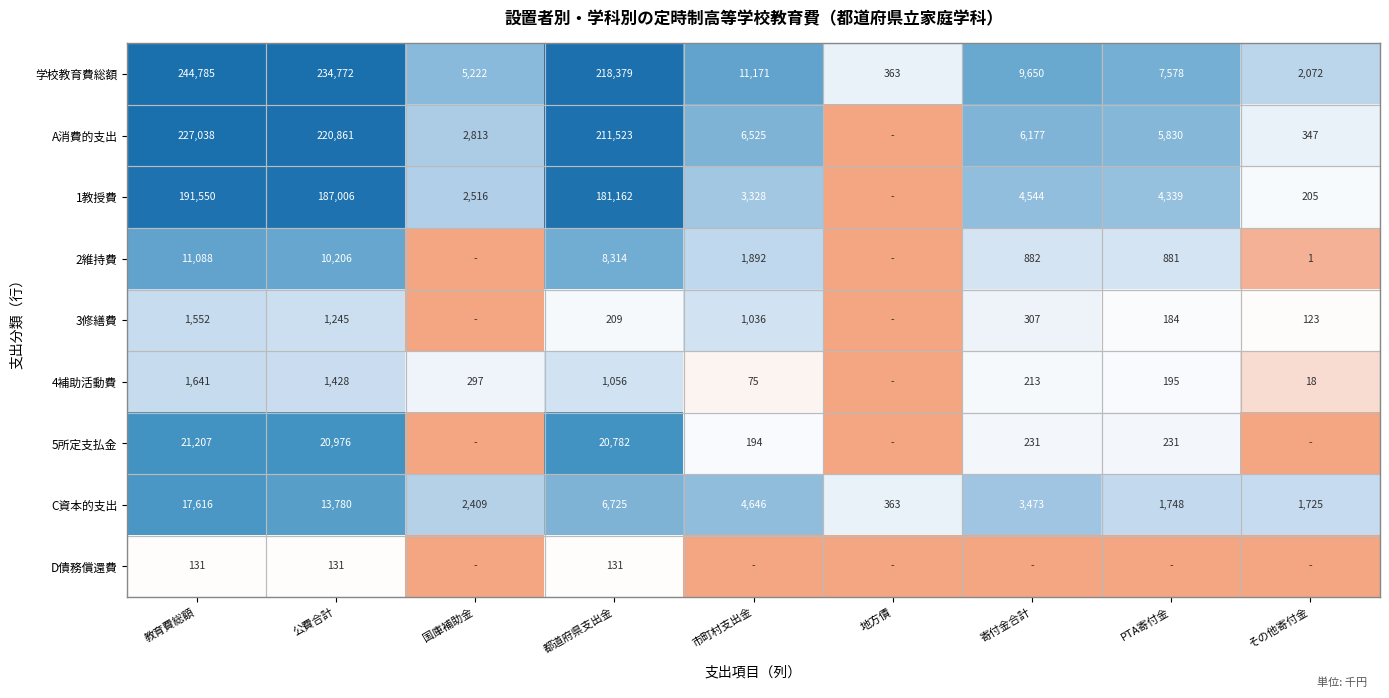

Is the value of 学校教育費総額 at 寄付金合計 greater than the value of 5所定支払金 at 教育費総額?

No